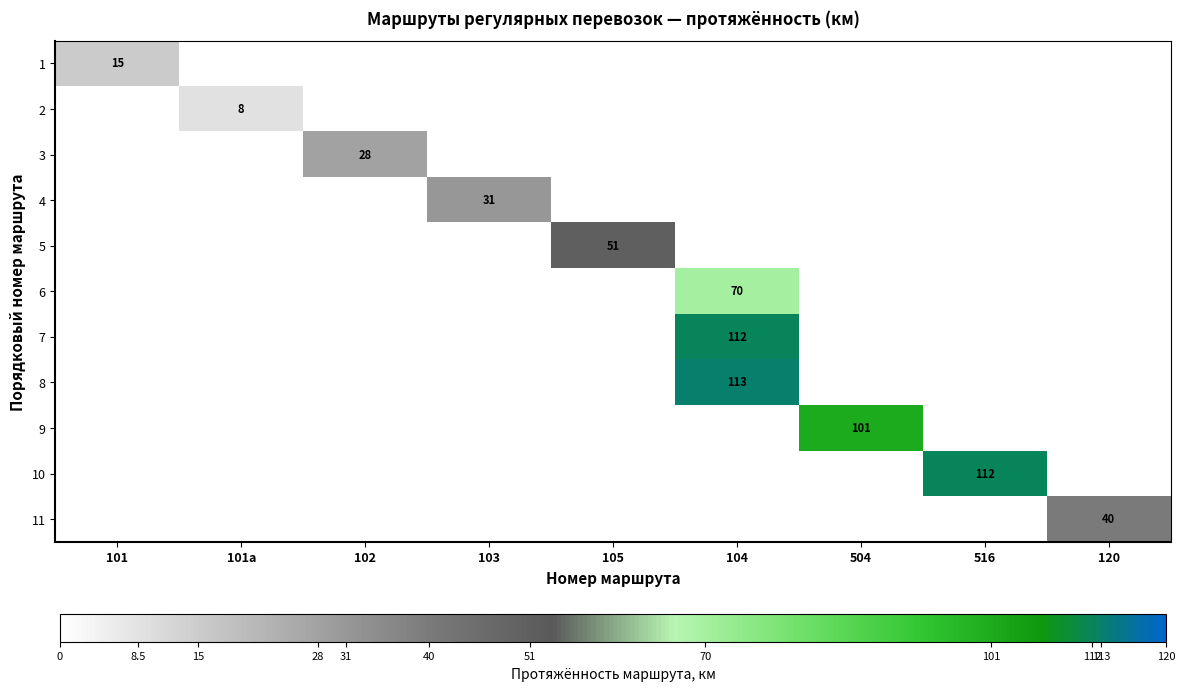

The 3 series shows 38 at 102. True or false?

False